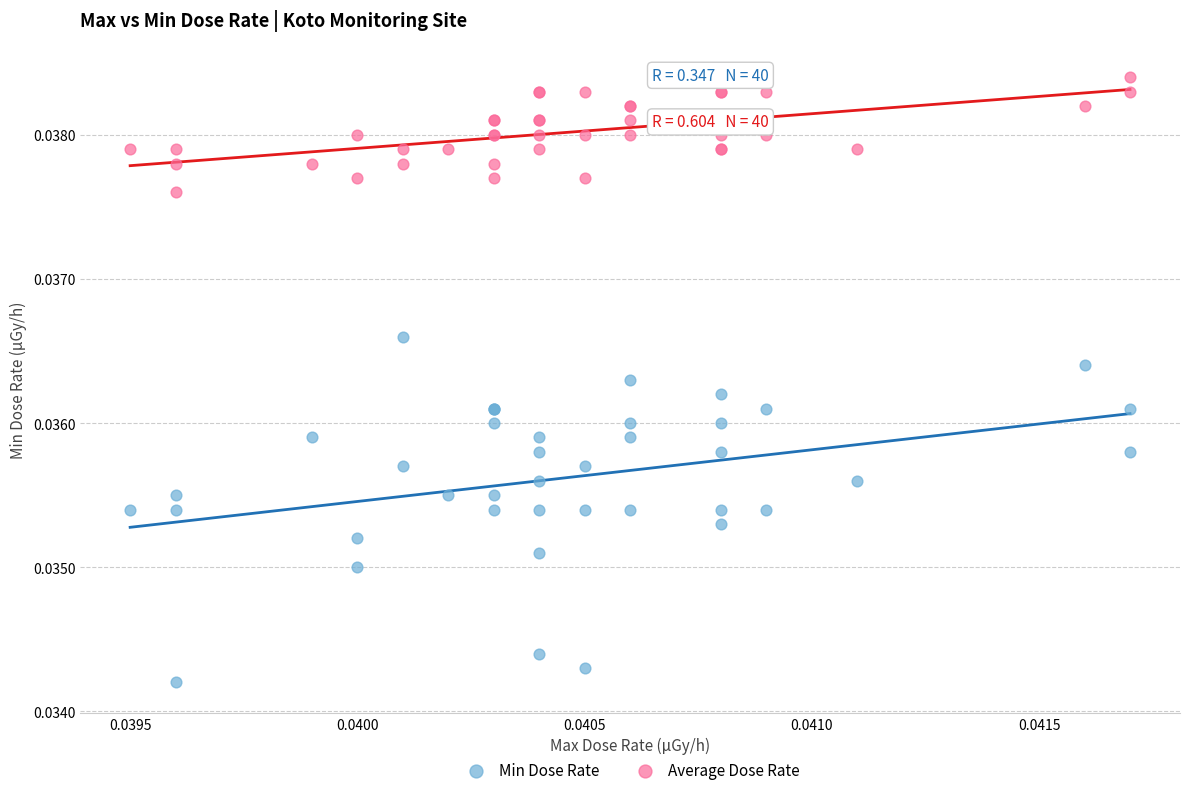

Which series contains the lowest Y value?

Min Dose Rate